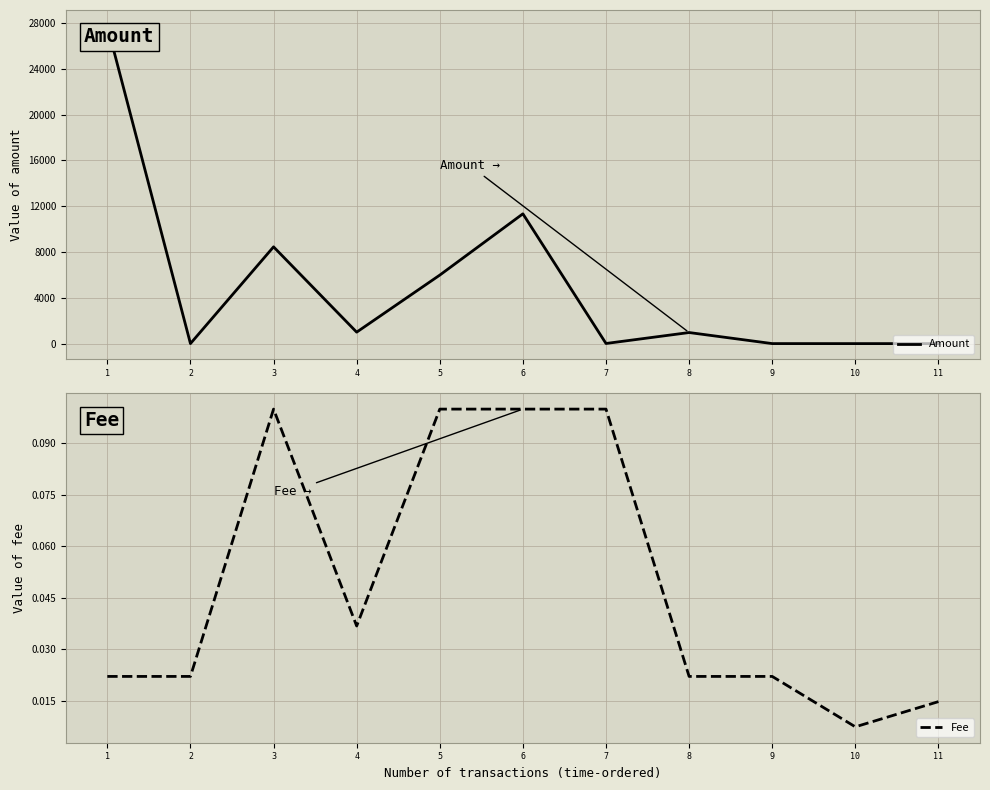

List the labels in order of Amount value, smallest first.

10, 11, 2, 9, 7, 8, 4, 5, 3, 6, 1